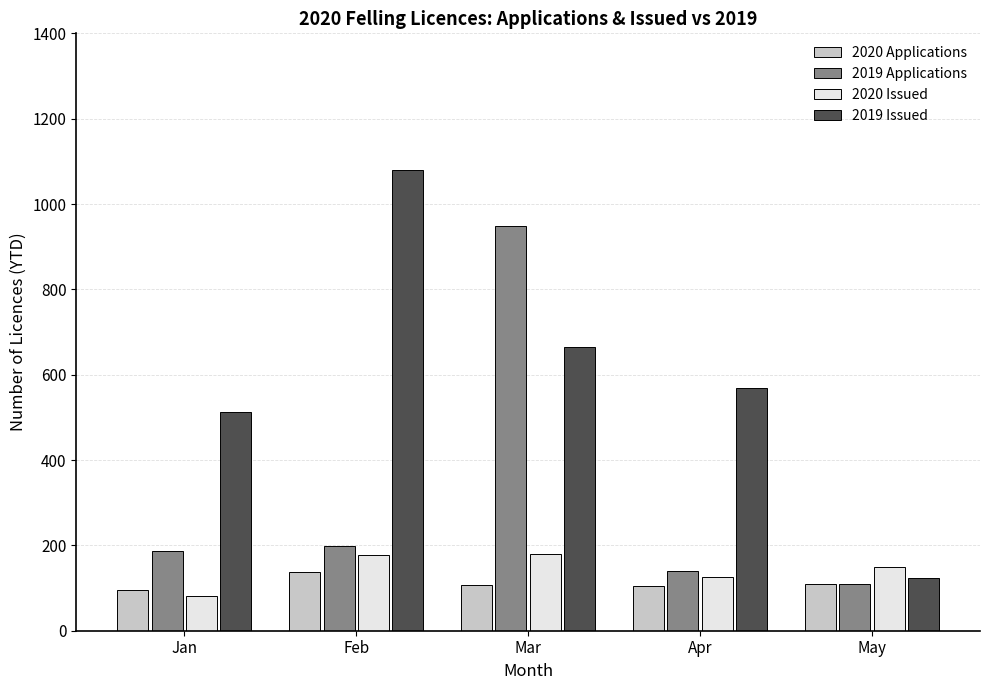

Which series has the widest spread of values?

2019 Issued